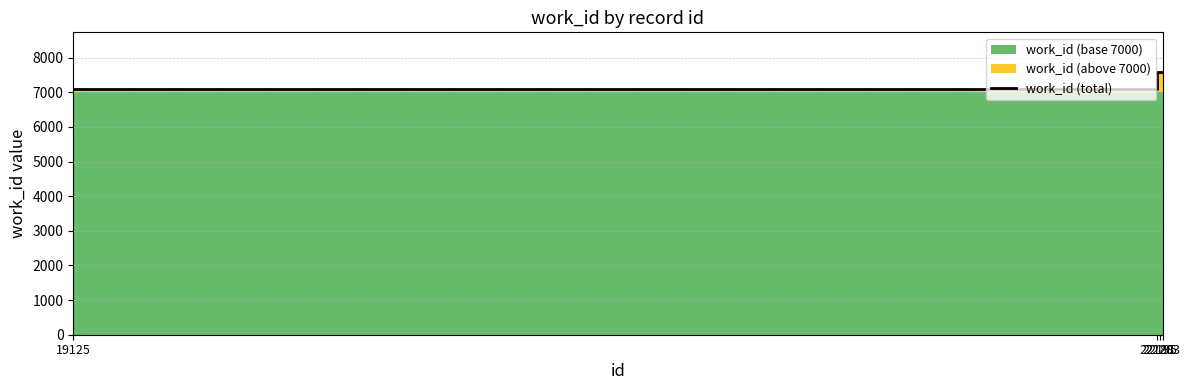

Reading left to right, what are all the values shown in this chart?

7080	7591	7591	7591